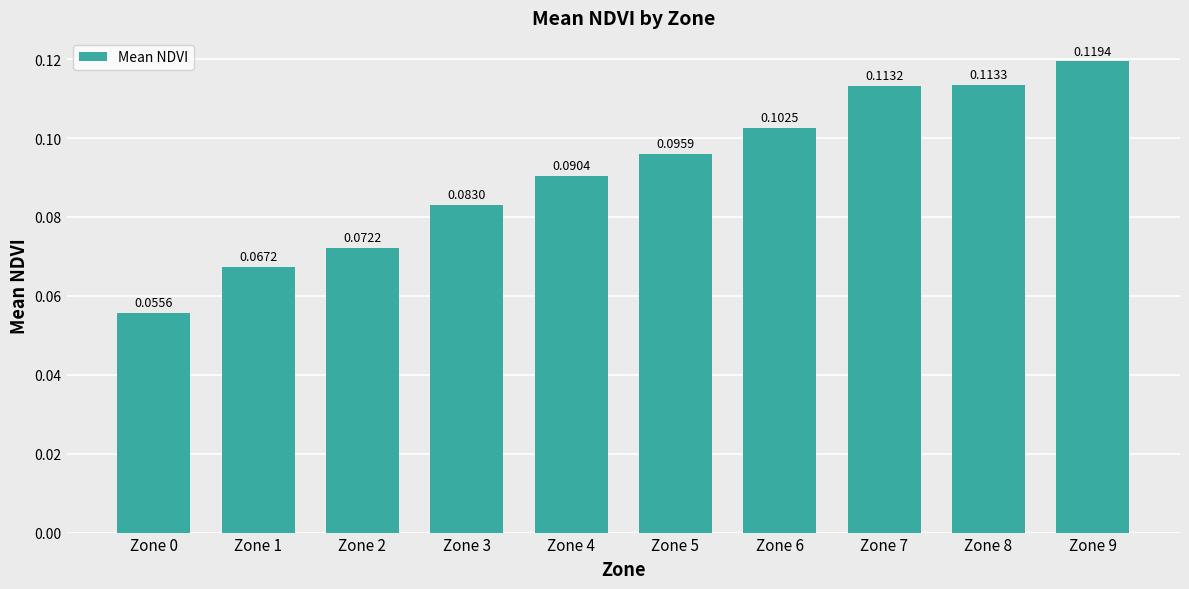

Rank the categories by value from lowest to highest.

Zone 0, Zone 1, Zone 2, Zone 3, Zone 4, Zone 5, Zone 6, Zone 7, Zone 8, Zone 9